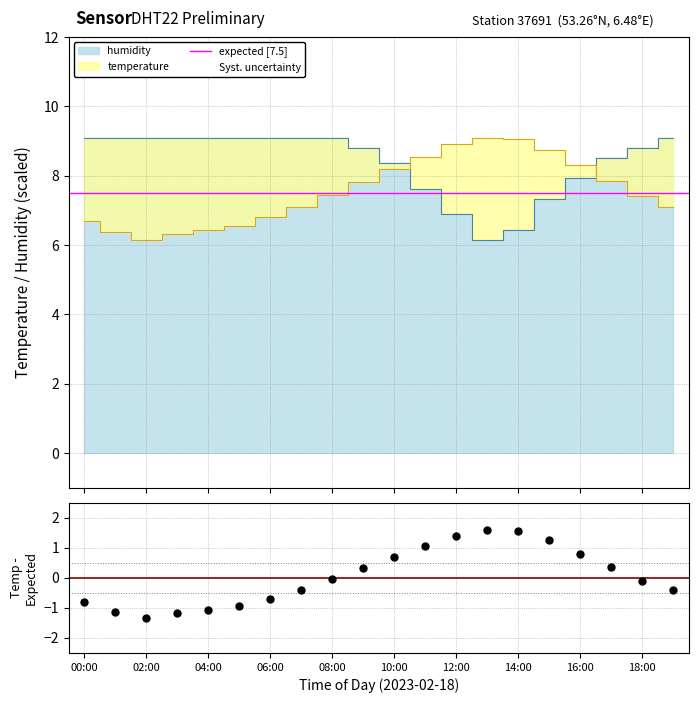

Which series contains the lowest Y value?

temperature